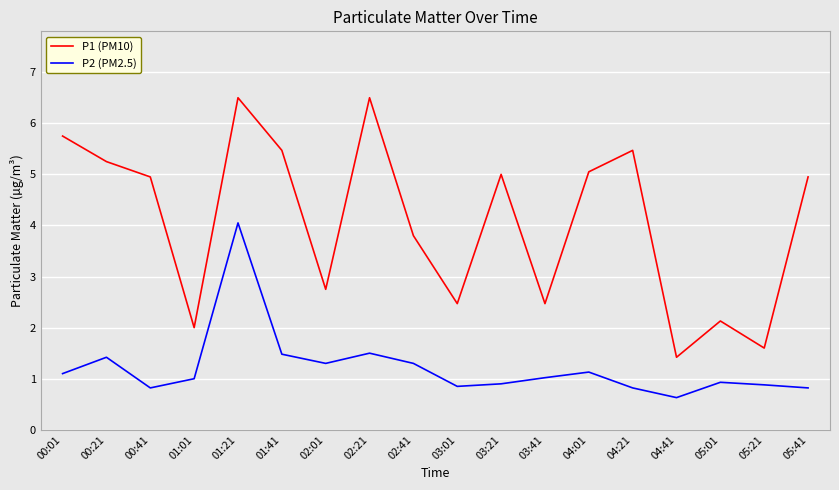

True or false: P2 (PM2.5) has a value of 1.0 at 03:41.

True